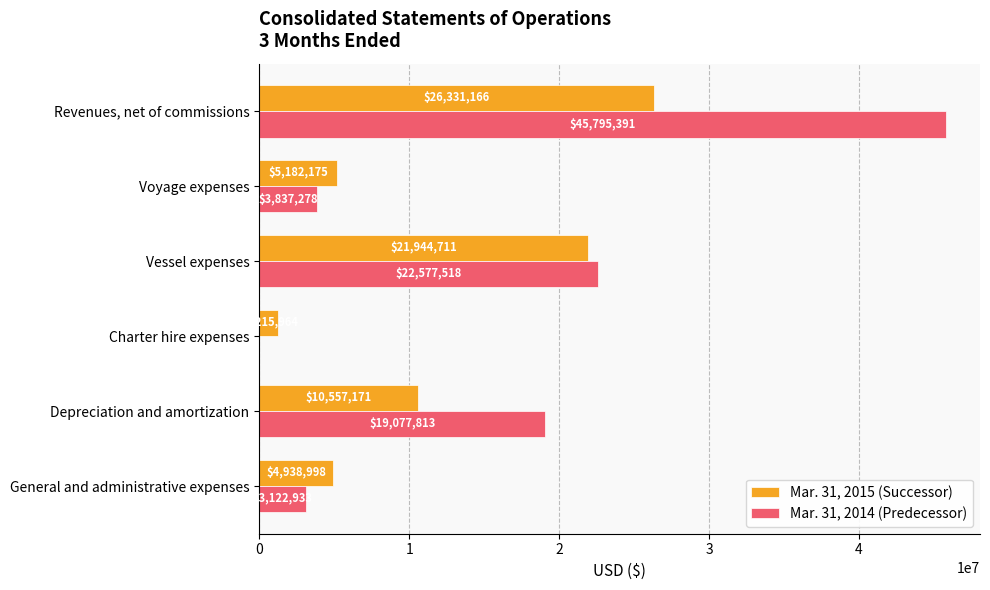

What is the sum of all Mar. 31, 2015 (Successor) values?

70170185